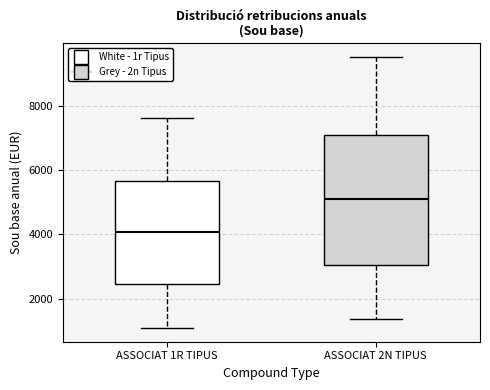

Reading left to right, transcribe this box plot: for each box, give where its median line is, the range the box spans, and where its two whiskers end, as read against the y-axis. The values are not printed on the chart, so give them approximately, as read against the axis.

ASSOCIAT 1R TIPUS: median 4000, box 2400 to 5600, whiskers 1000 to 7600
ASSOCIAT 2N TIPUS: median 5000, box 3000 to 7000, whiskers 1400 to 9600